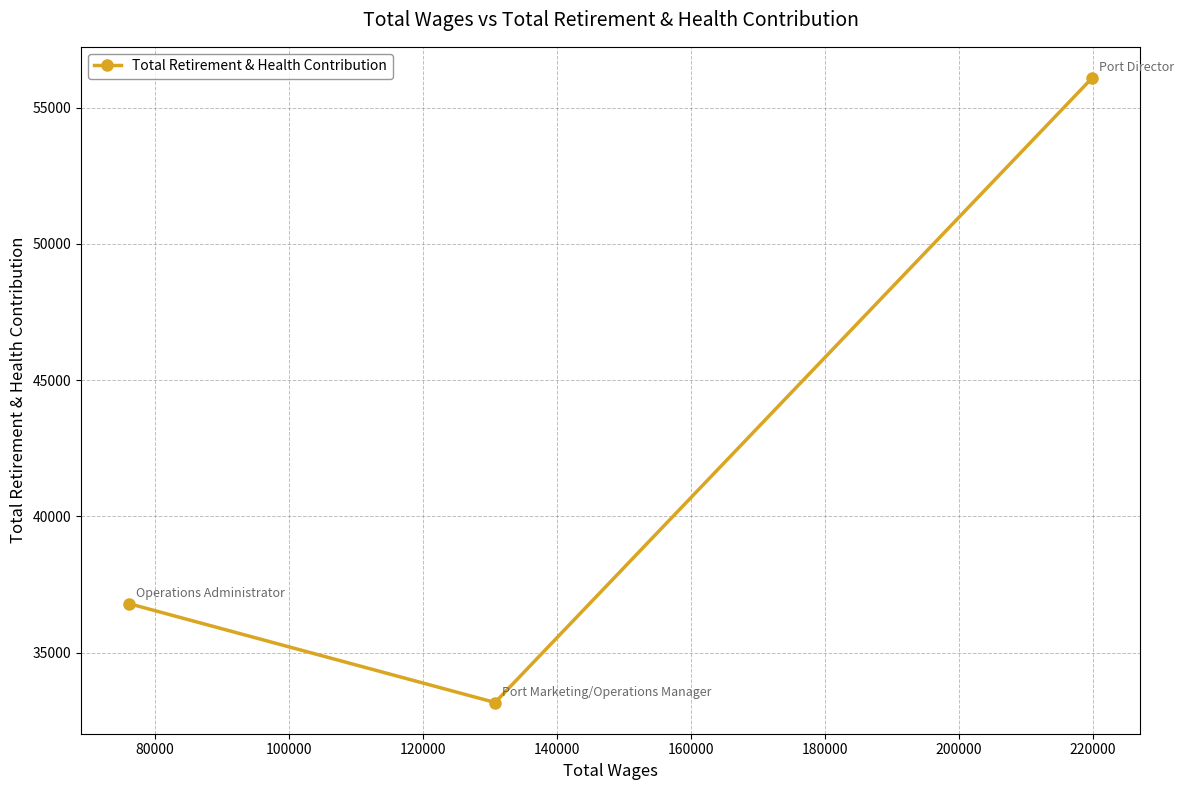

What is the maximum value shown in the chart?

56082